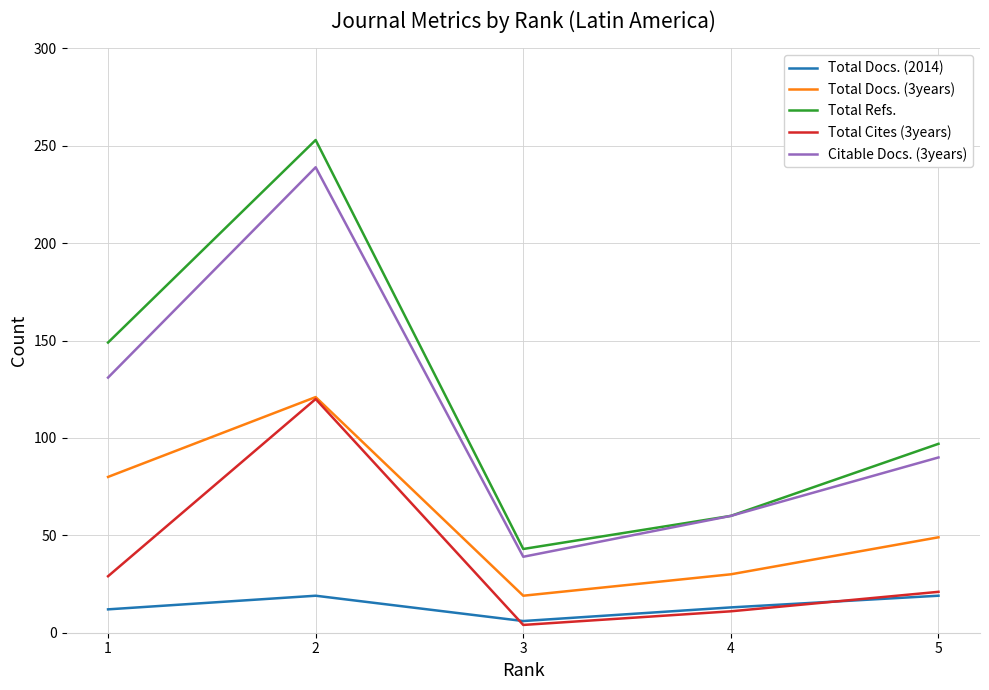

List the labels in order of Total Cites (3years) value, smallest first.

3, 4, 5, 1, 2